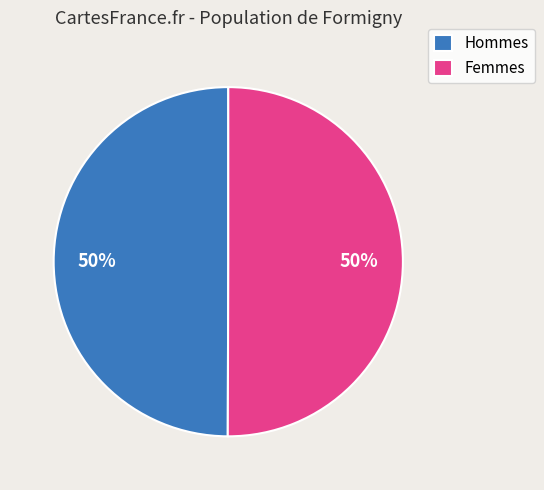

What is the ratio of the value at Hommes to the value at Femmes?

1.0